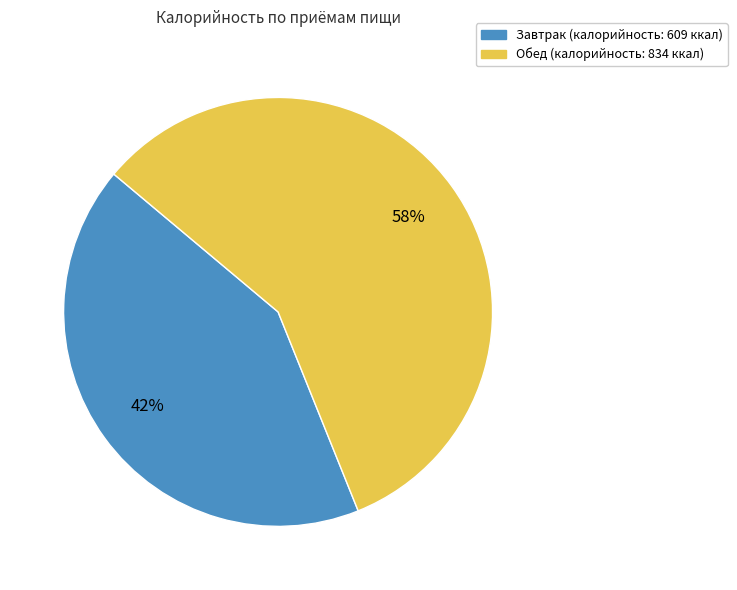

To the nearest percent, what is the difference between the Обед and Завтрак slice percentages?

16%